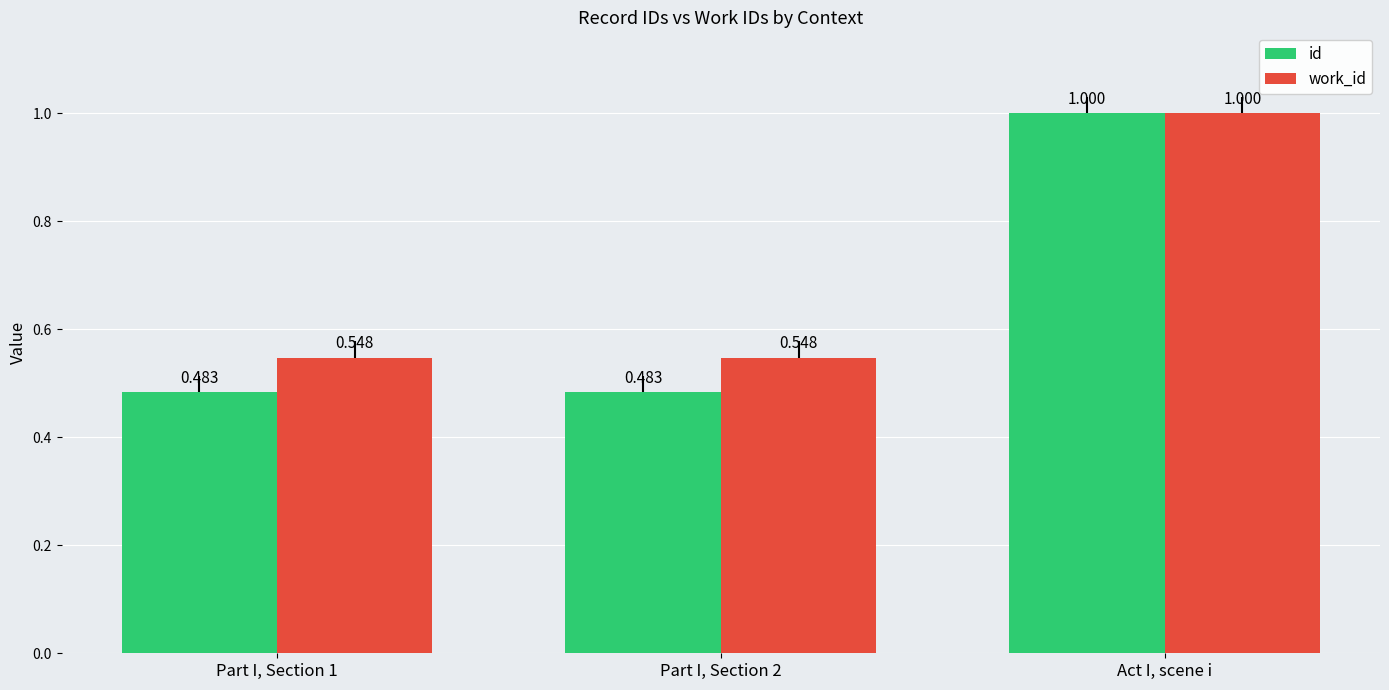

Is the value of id at Part I, Section 2 greater than the value of work_id at Act I, scene i?

No